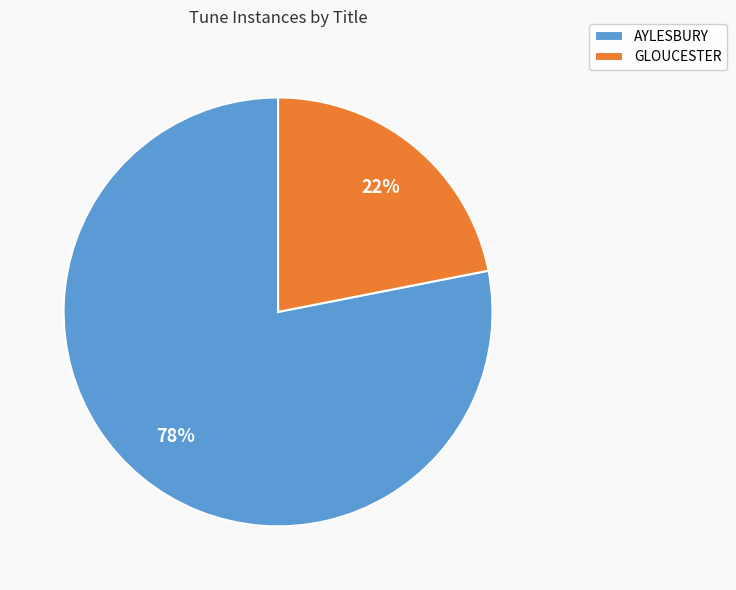

Combined, do GLOUCESTER and AYLESBURY account for over 50%?

Yes